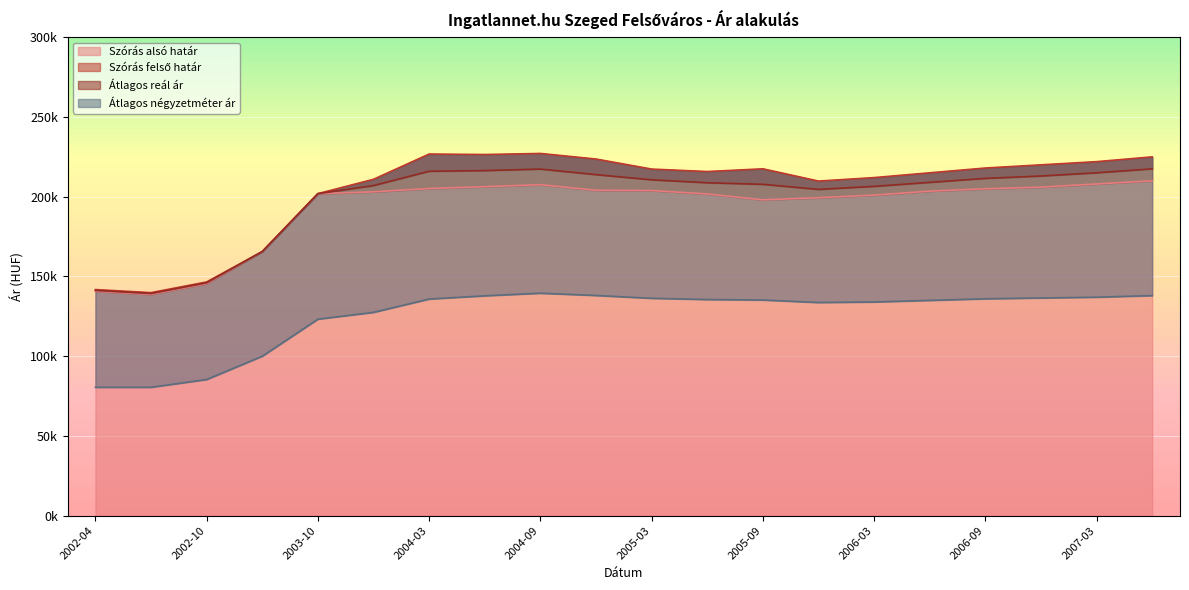

Does the chart display data point markers on the line(s)?

No